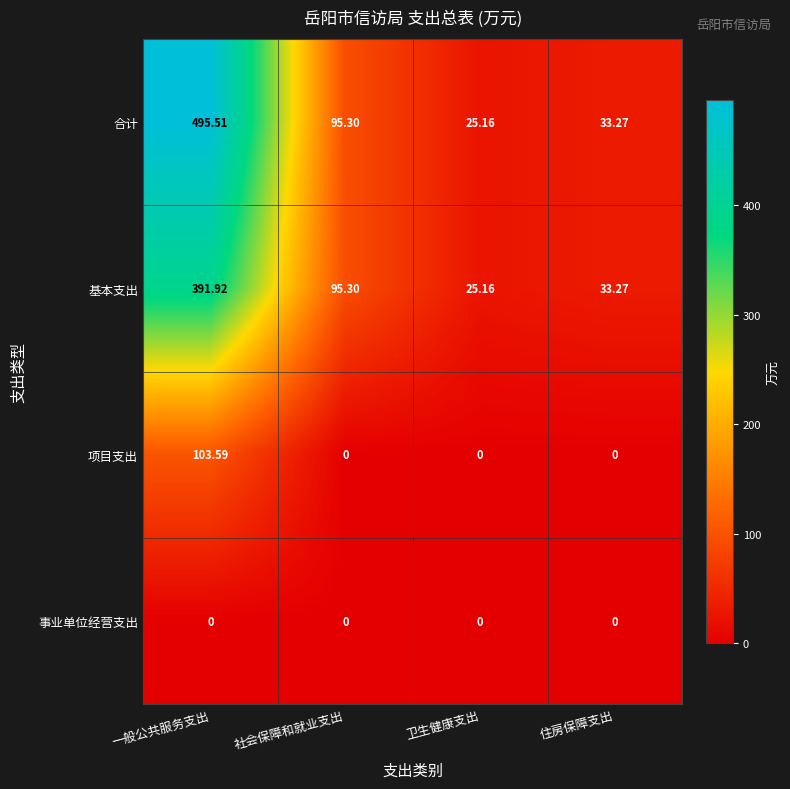

How many values in the 合计 series exceed 95?

2